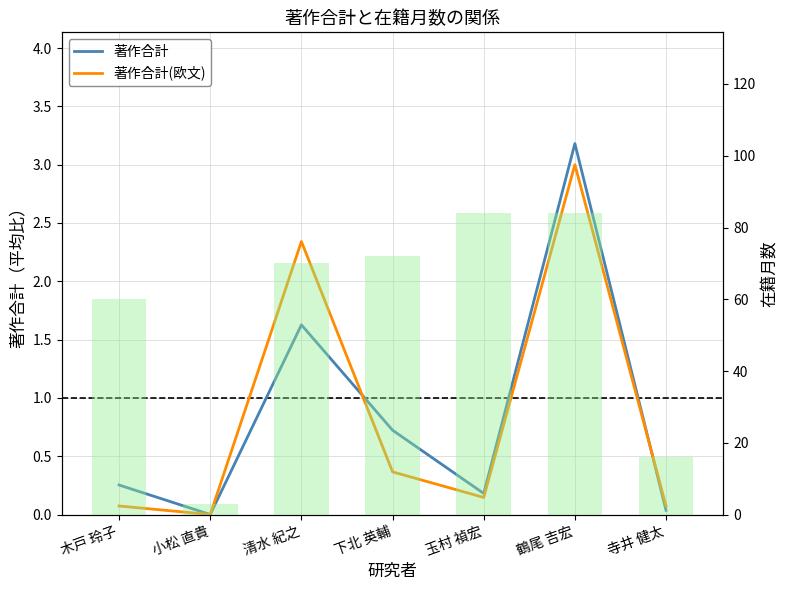

At which category does the chart reach its minimum across all series?

小松 直貴